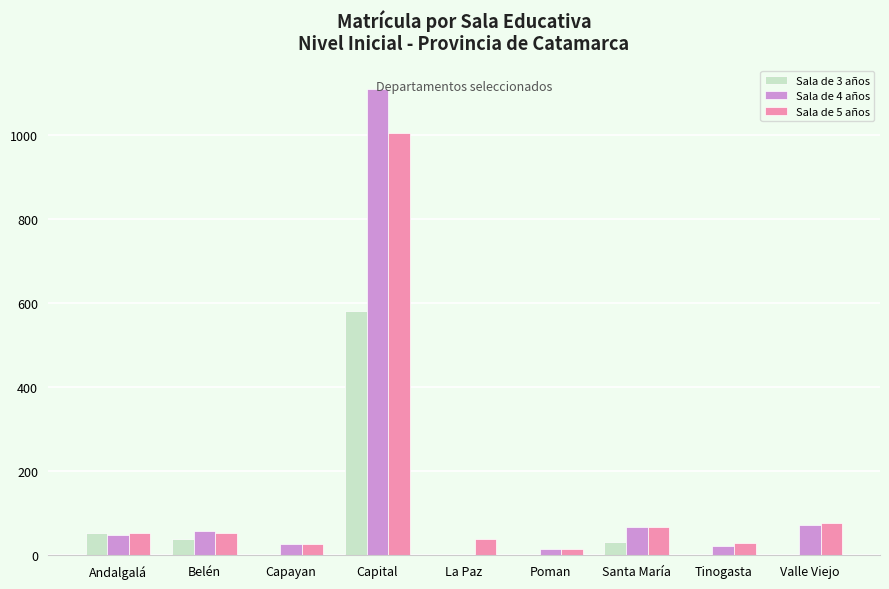

At which category is the sum across all series the highest?

Capital